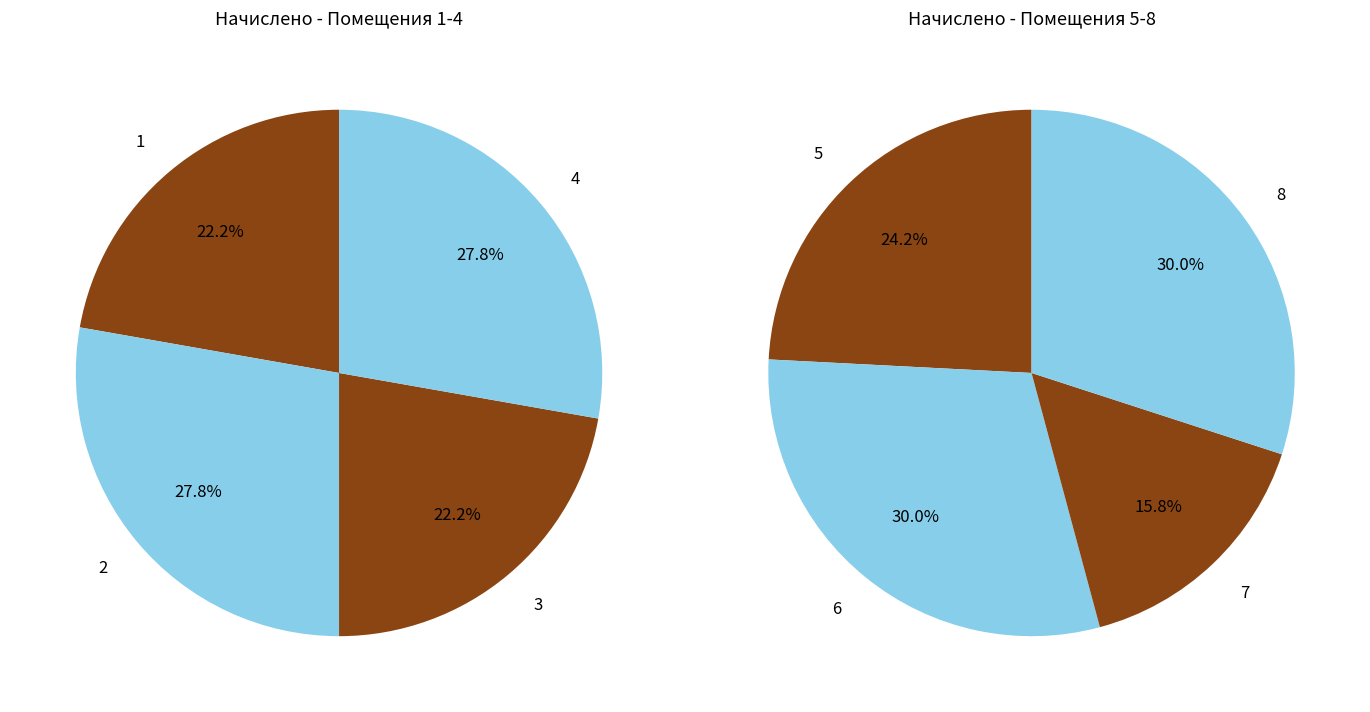

Is 3 the majority of the pie?

No